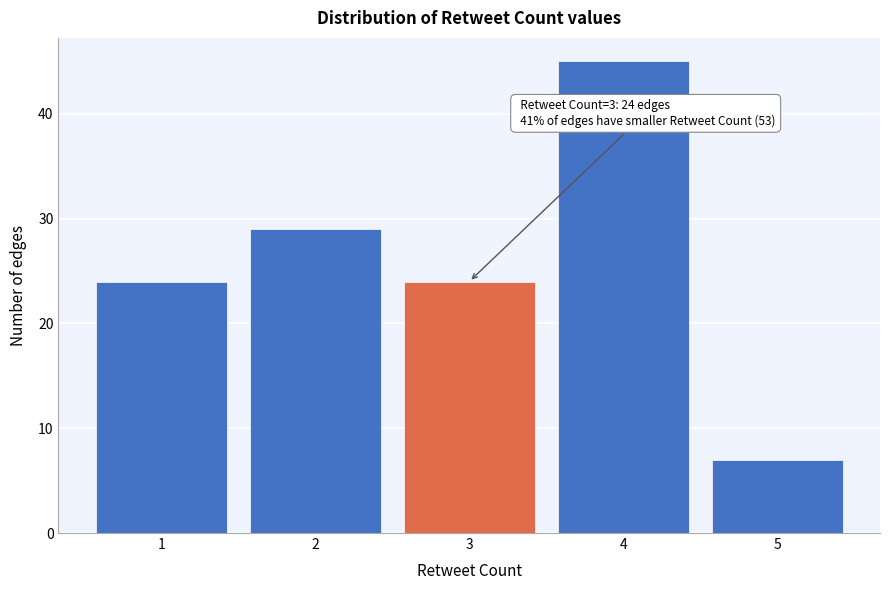

Reading left to right, list all the values displayed in this chart.

1=24	2=29	3=24	4=45	5=7